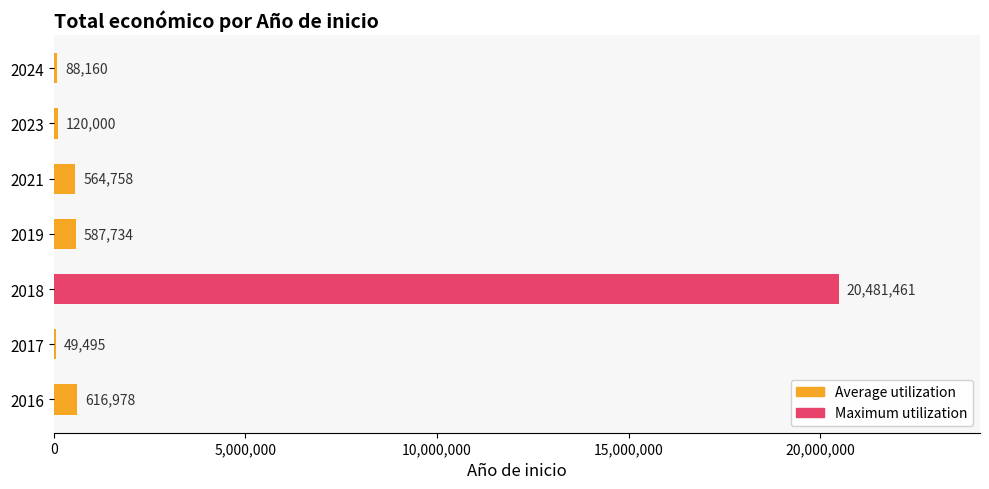

What is the sum of all values?

22508586